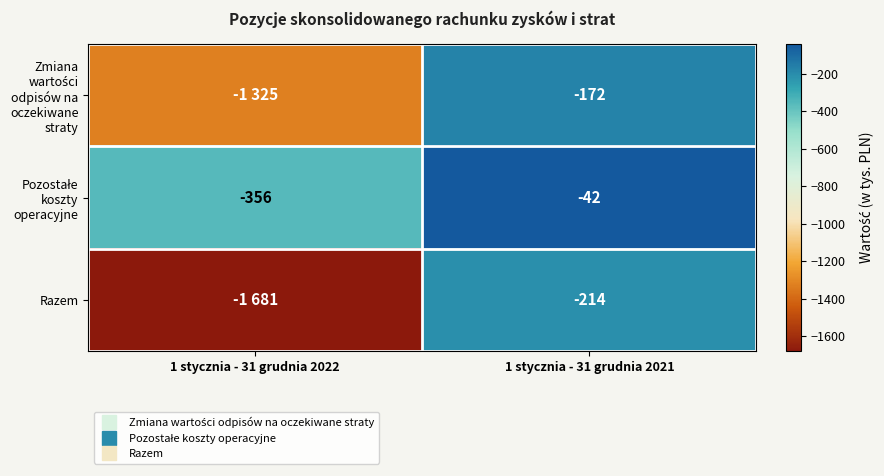

Which category has the lowest value across all series?

1 stycznia - 31 grudnia 2022